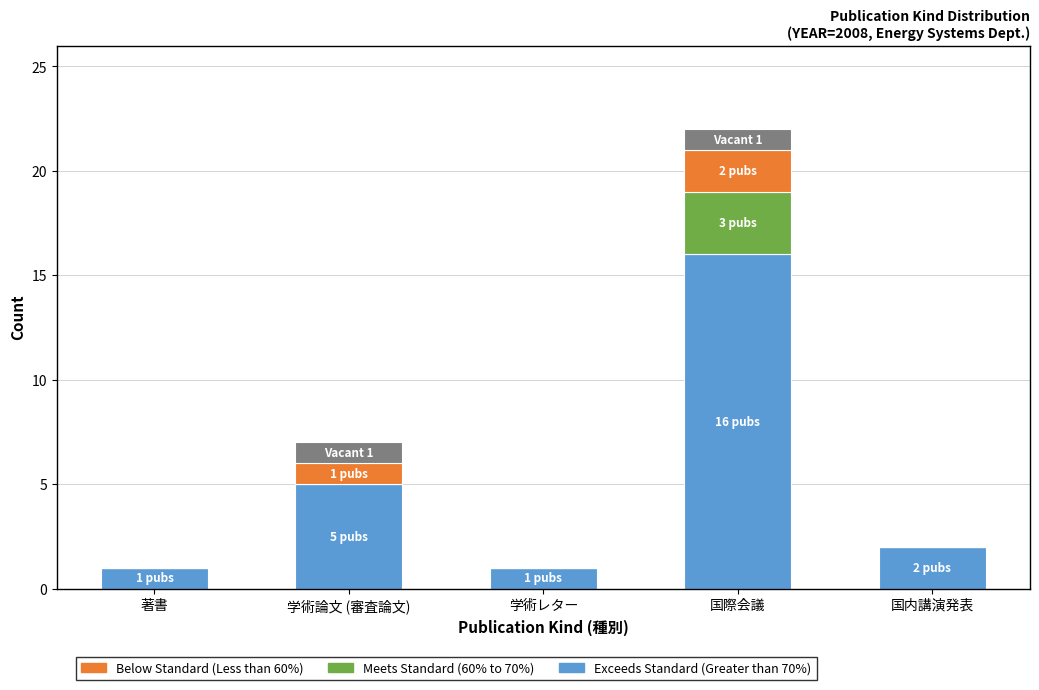

Reading right to left, list the values for the Exceeds Standard (Greater than 70%) series.

国内講演発表=2	国際会議=16	学術レター=1	学術論文 (審査論文)=5	著書=1